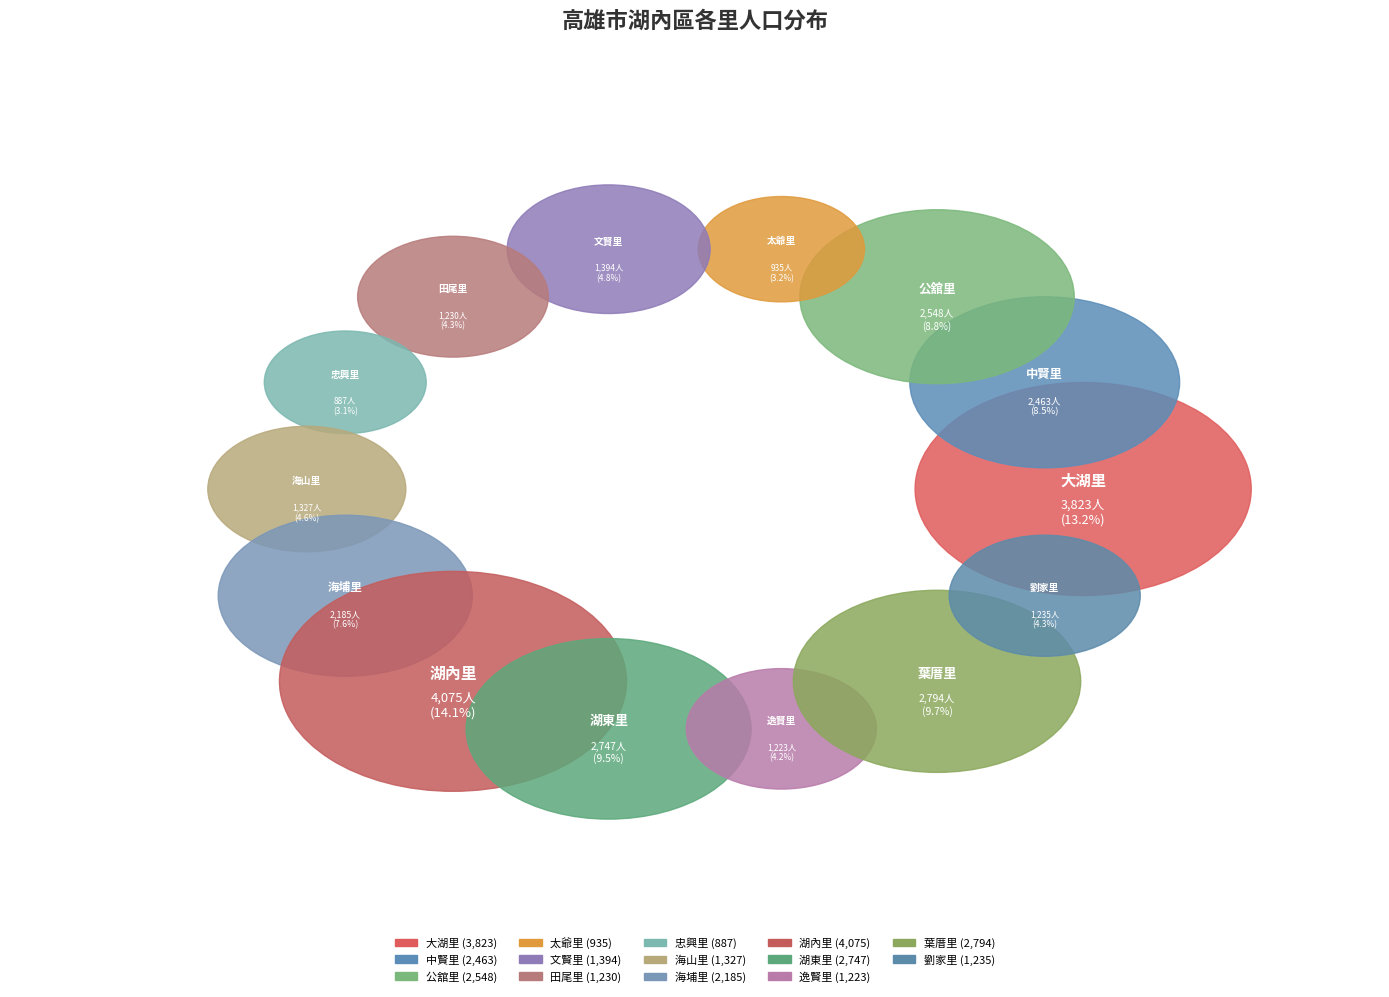

Is it true that 湖內里 is 21% of the pie?

False